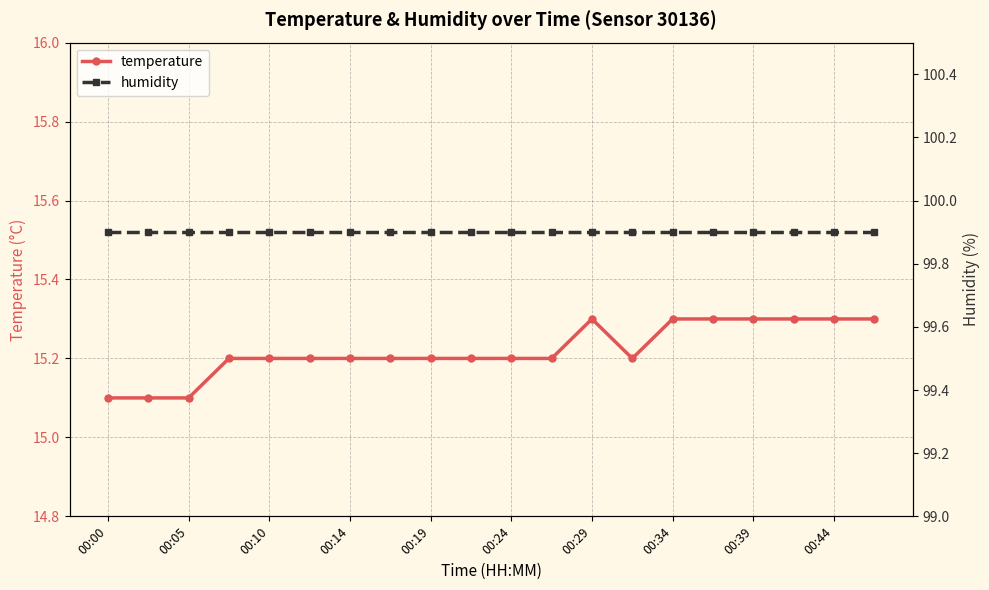

True or false: temperature has more than 0 interior local peaks.

True